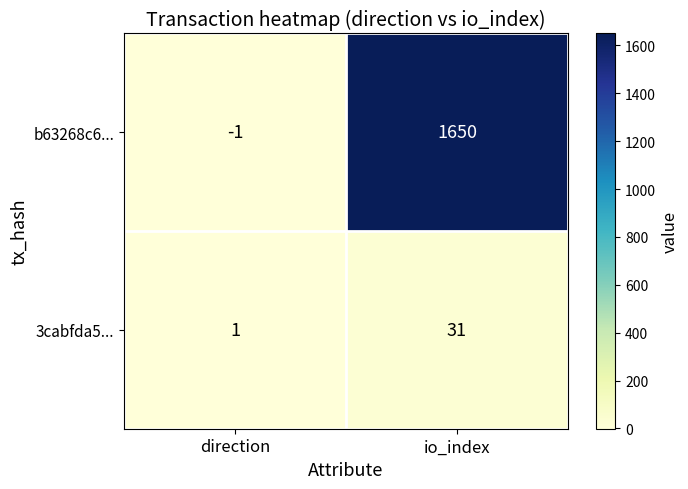

Reading left to right, transcribe all the data shown in this chart.

b63268c6...: -1	1650
3cabfda5...: 1	31